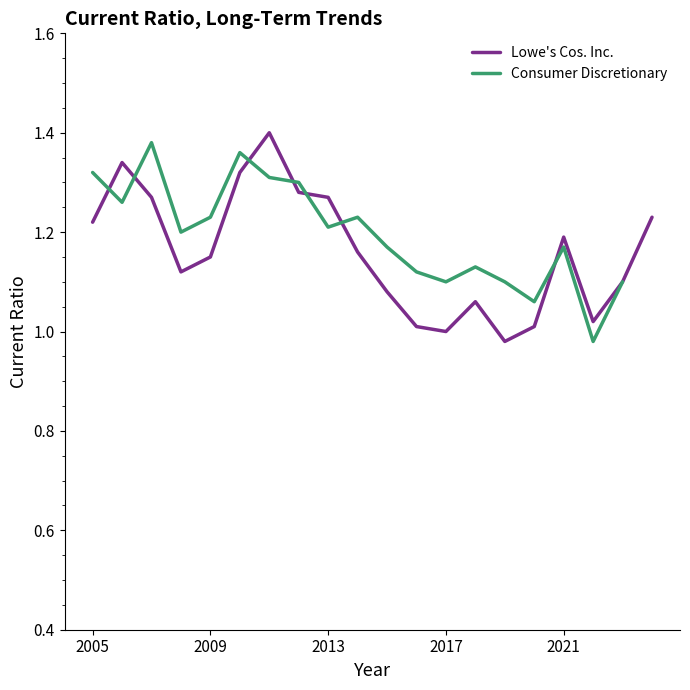

The value at 2008 is 0.3. True or false?

False